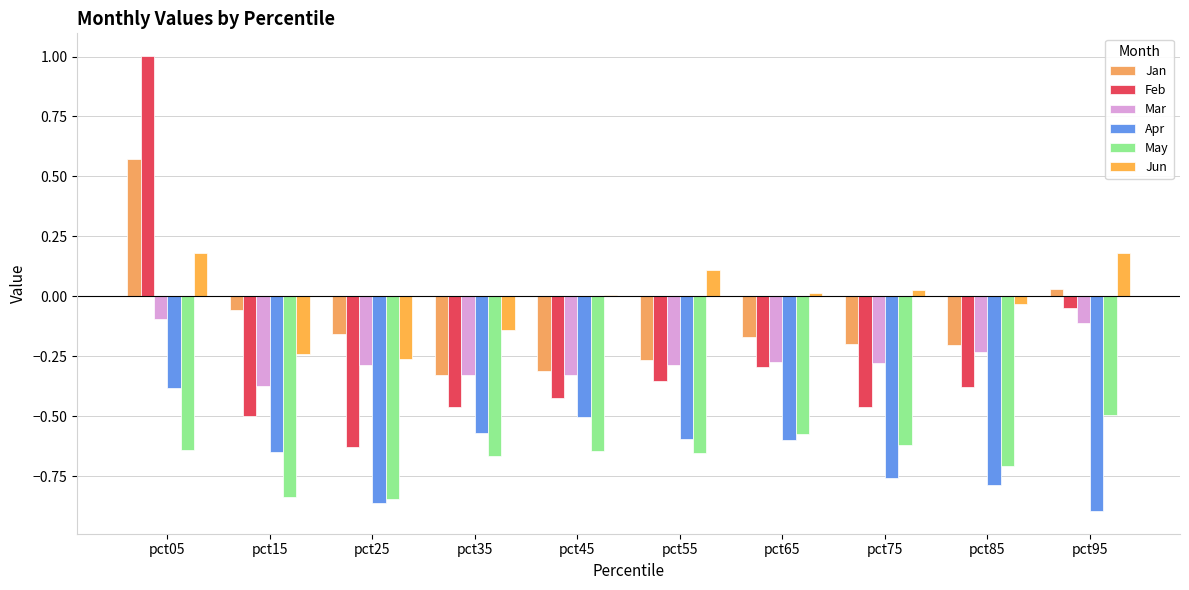

Are the bars grouped side by side (vs. stacked)?

Yes